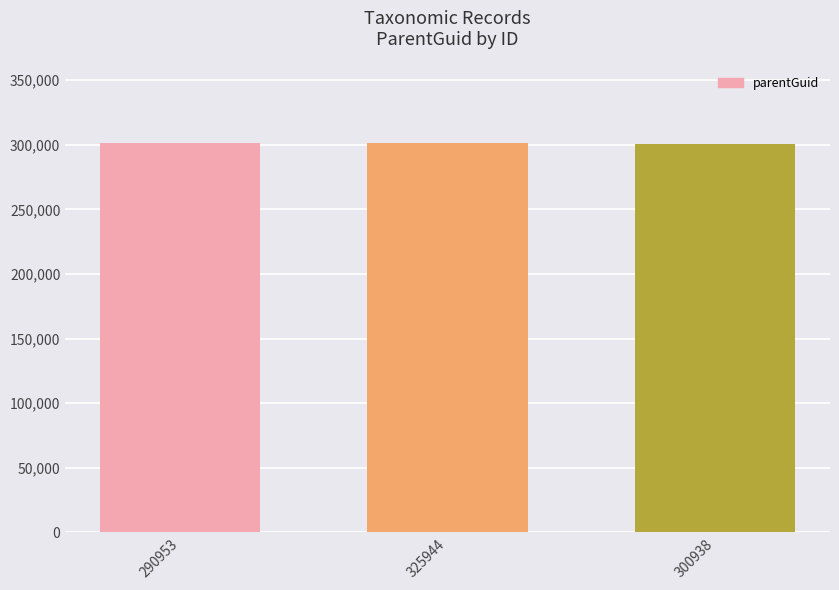

What value does the data have at 300938, to the nearest 10?

300930